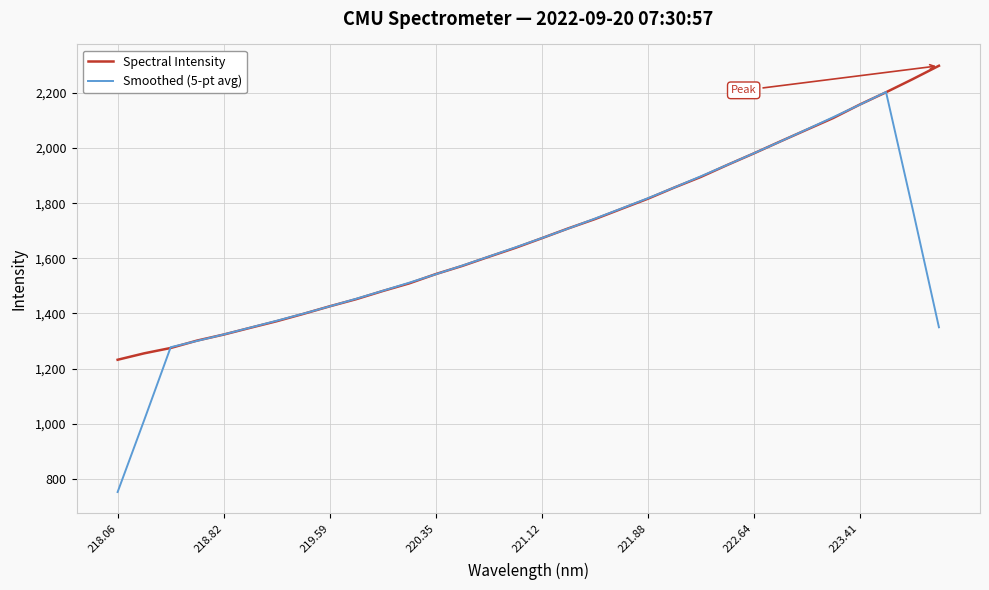

Rank the series by their maximum value, from highest to lowest.

Spectral Intensity, Smoothed (5-pt avg)